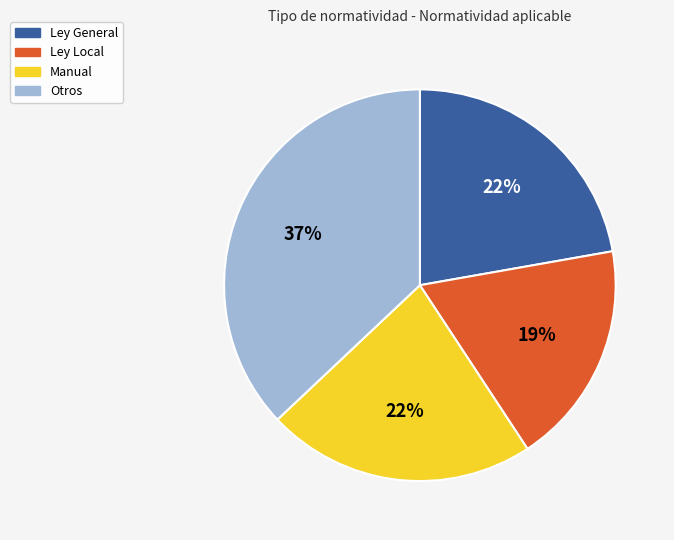

Is it true that Otros is 42% of the pie?

False